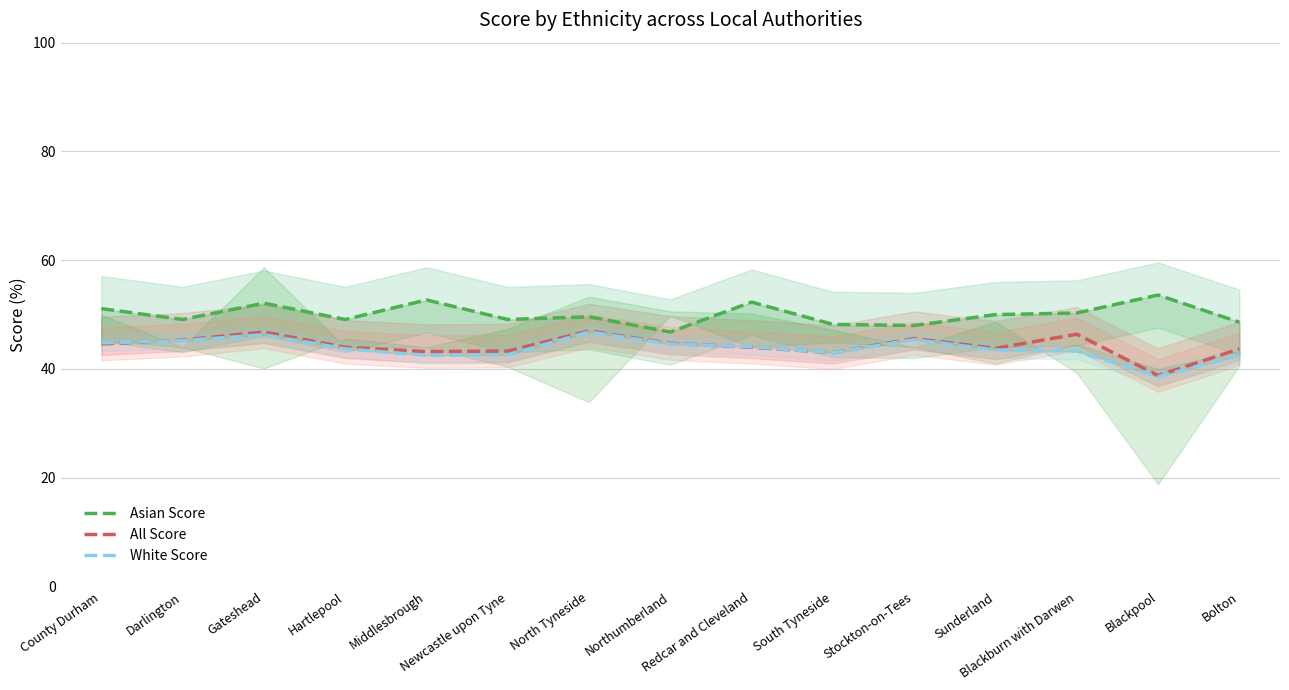

Between which two adjacent categories do White Score and All Score first intersect?

County Durham and Darlington